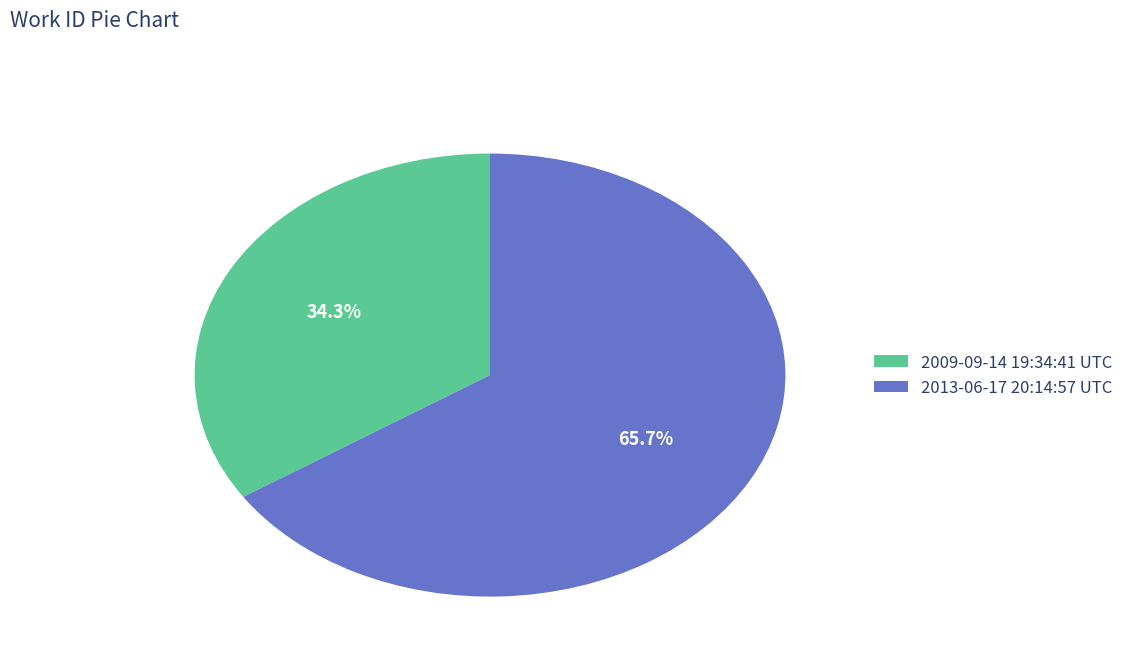

What percentage is NOT represented by 2009-09-14 19:34:41 UTC?

65.7%